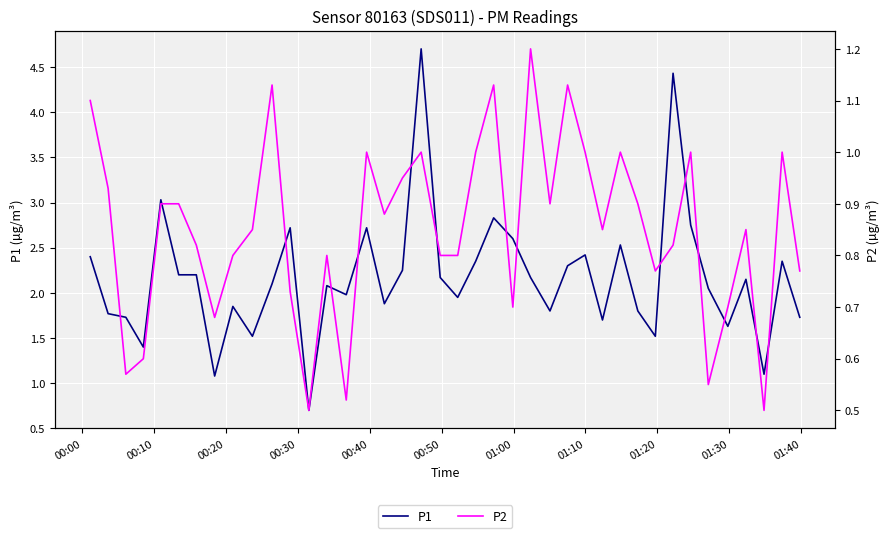

Where does the P1 series first go above 2?

00:00